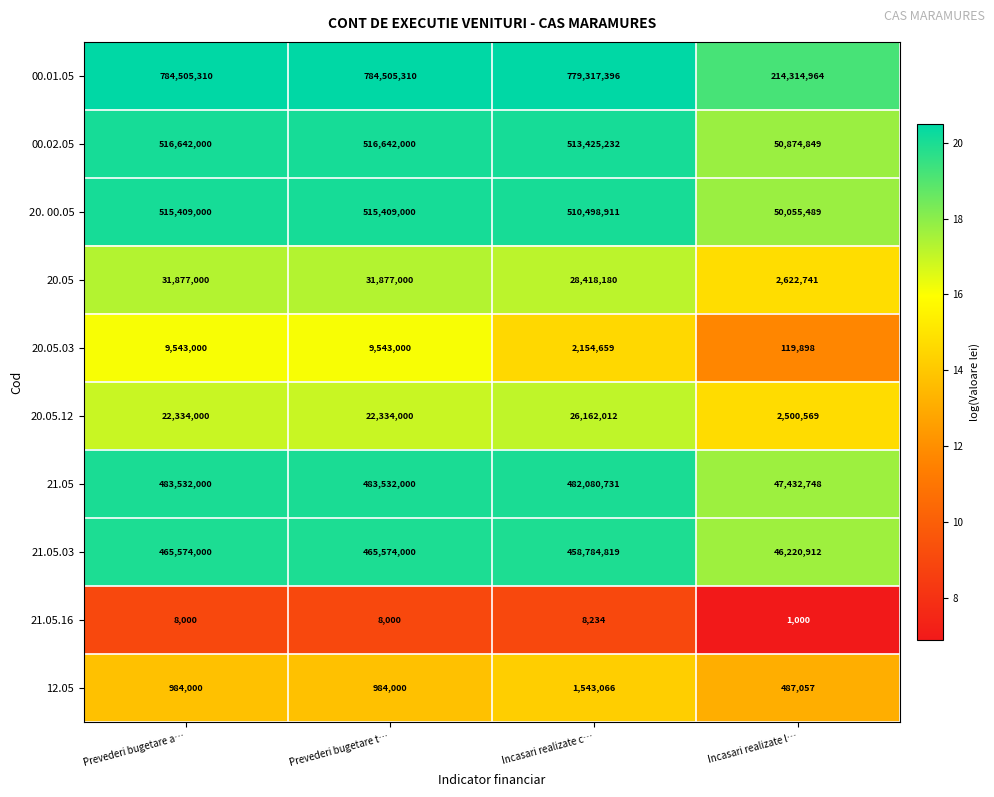

What is the total value across all series at Incasari realizate c…?

2802393240